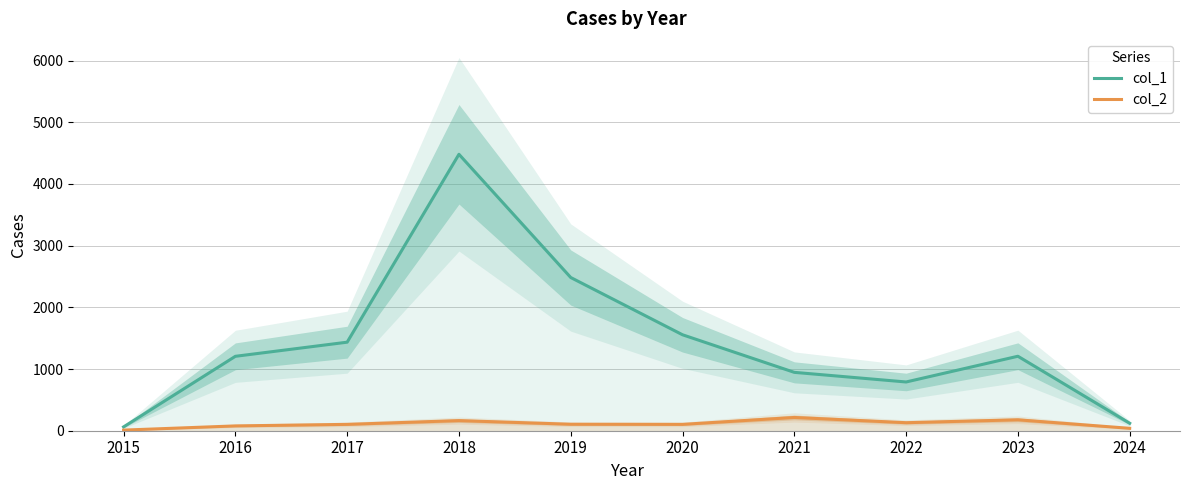

Where is col_2 nearest to the value 112?

2019